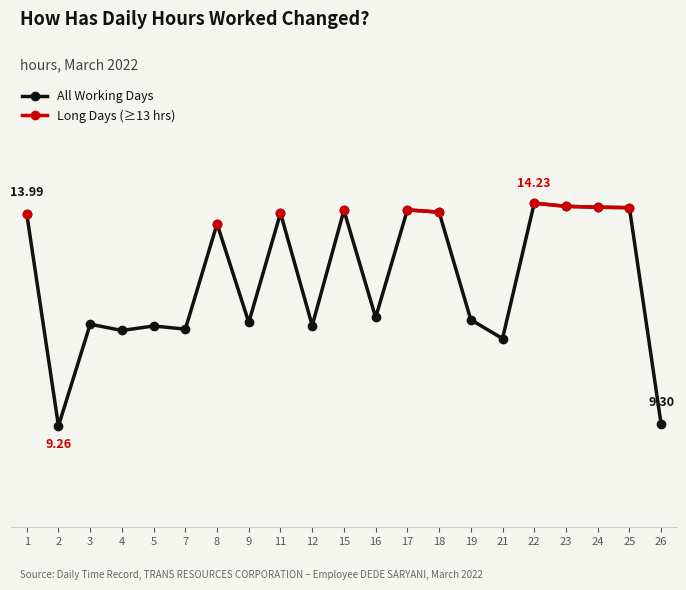

At which category is the sum across all series the highest?

22